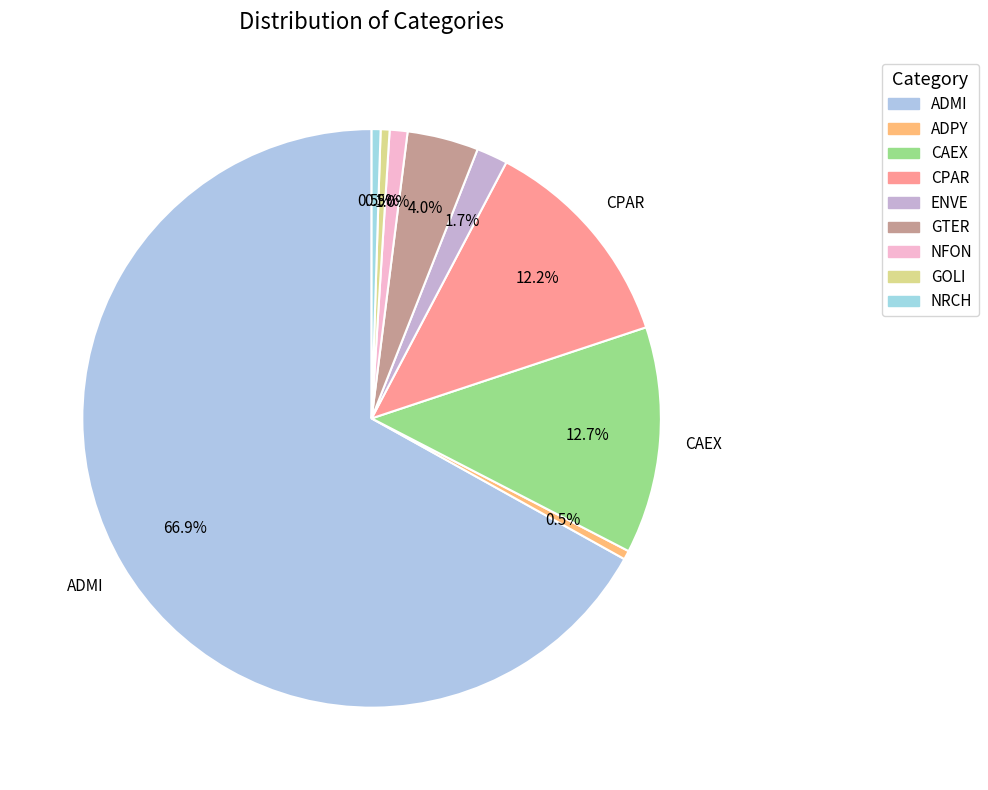

To the nearest percent, what portion does ENVE represent?

2%